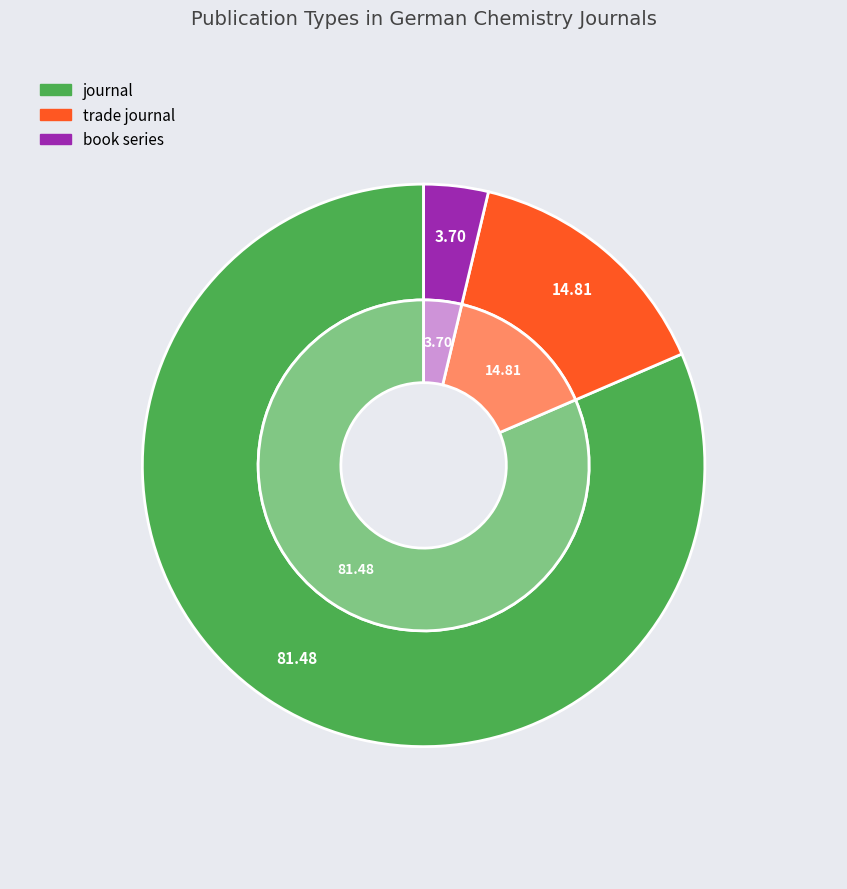

Which slice is the largest?

journal